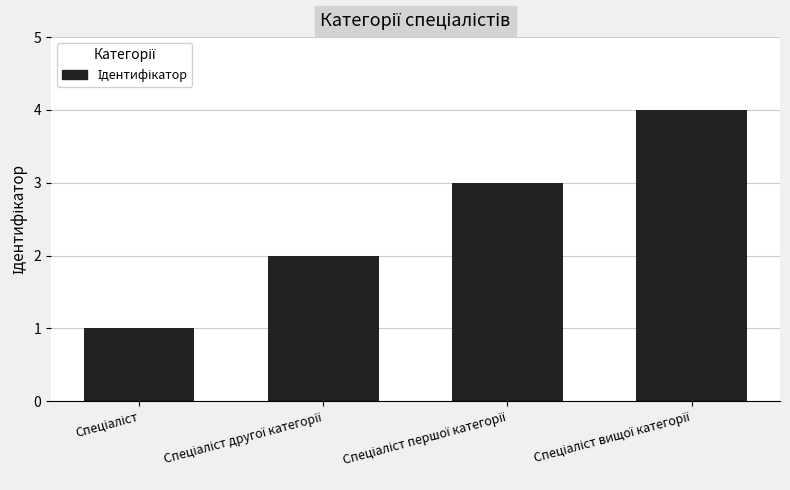

What is the sum of all values?

10